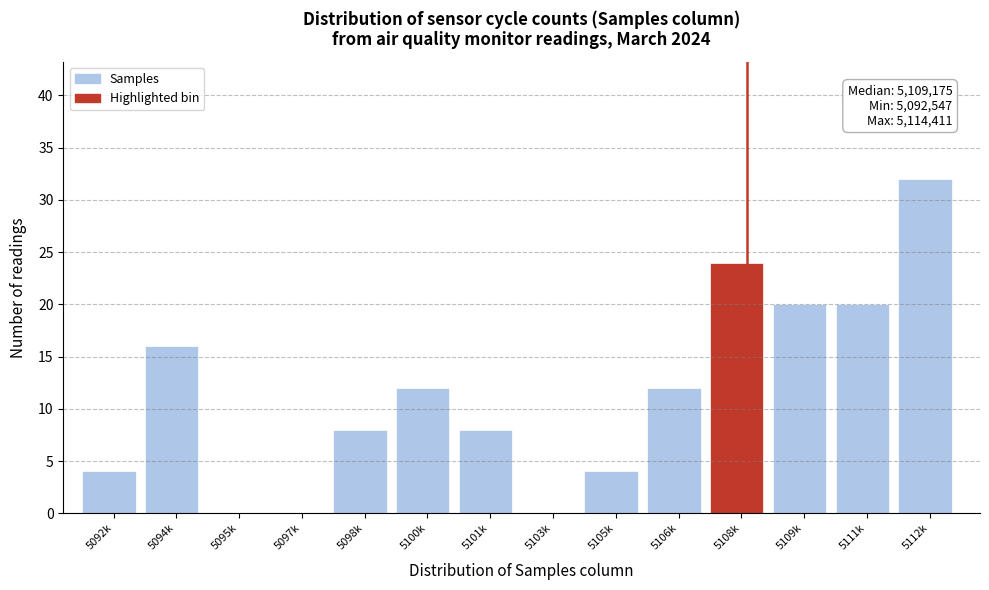

Reading left to right, transcribe all the data shown in this chart.

5092k=4	5094k=16	5095k=0	5097k=0	5098k=8	5100k=12	5101k=8	5103k=0	5105k=4	5106k=12	5108k=24	5109k=20	5111k=20	5112k=32